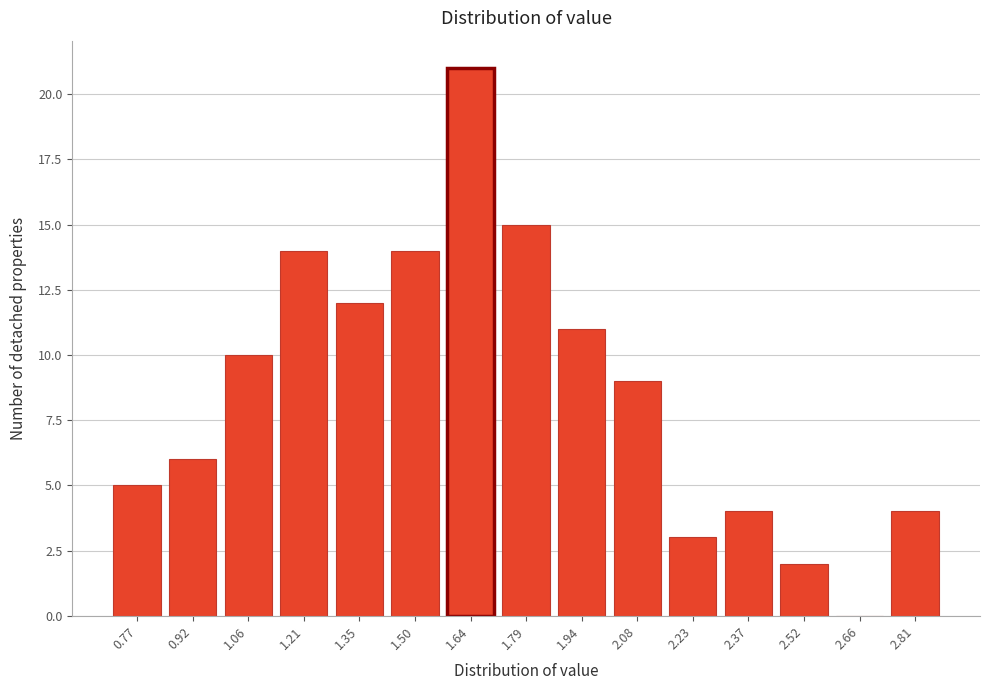

Reading right to left, transcribe all the data shown in this chart.

2.81=4	2.66=0	2.52=2	2.37=4	2.23=3	2.08=9	1.94=11	1.79=15	1.64=21	1.50=14	1.35=12	1.21=14	1.06=10	0.92=6	0.77=5